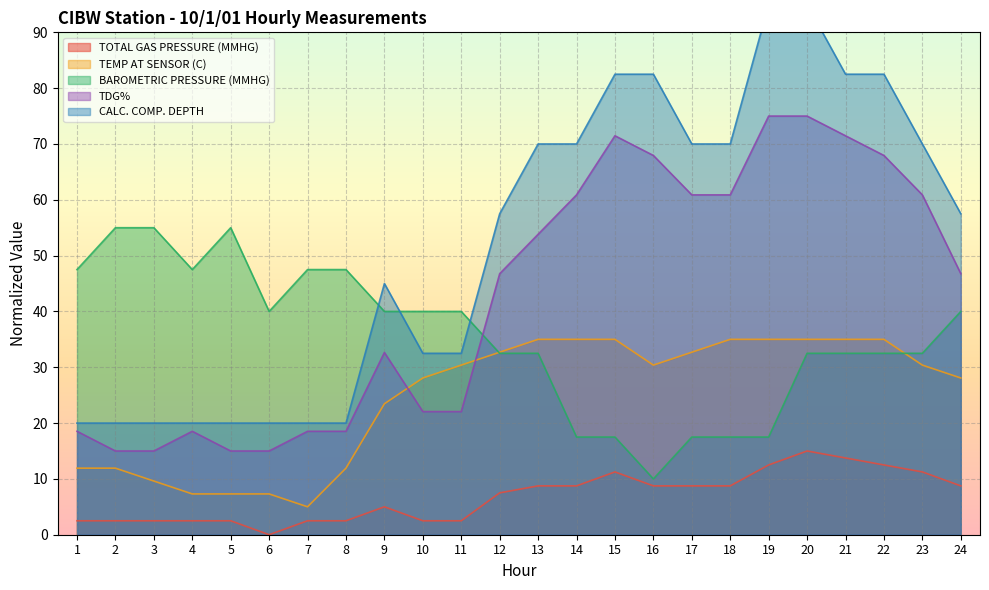

What is the difference between the highest and lowest values at 11?

37.5